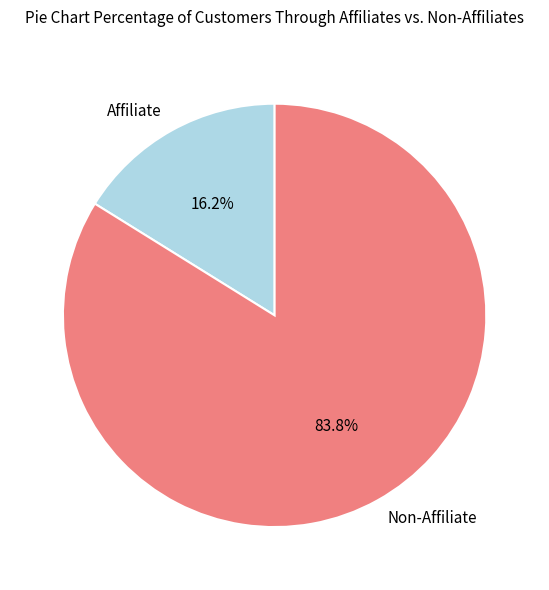

Does Affiliate account for over 50% of the chart?

No